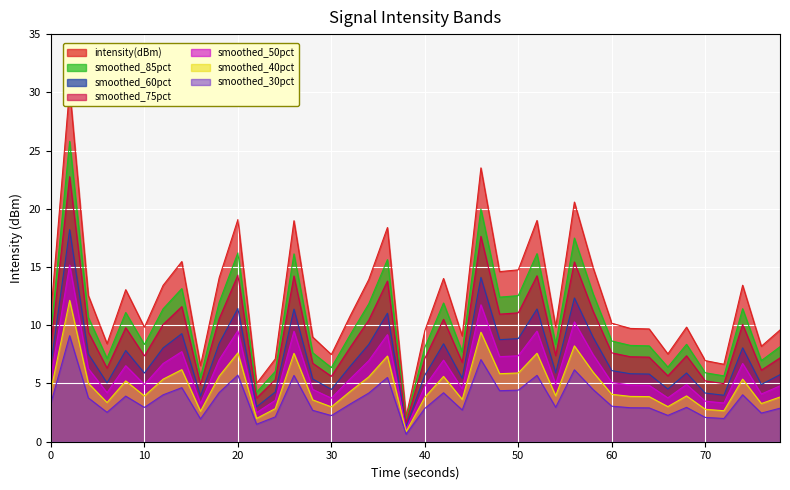

True or false: smoothed_40pct and smoothed_85pct intersect in this chart.

False